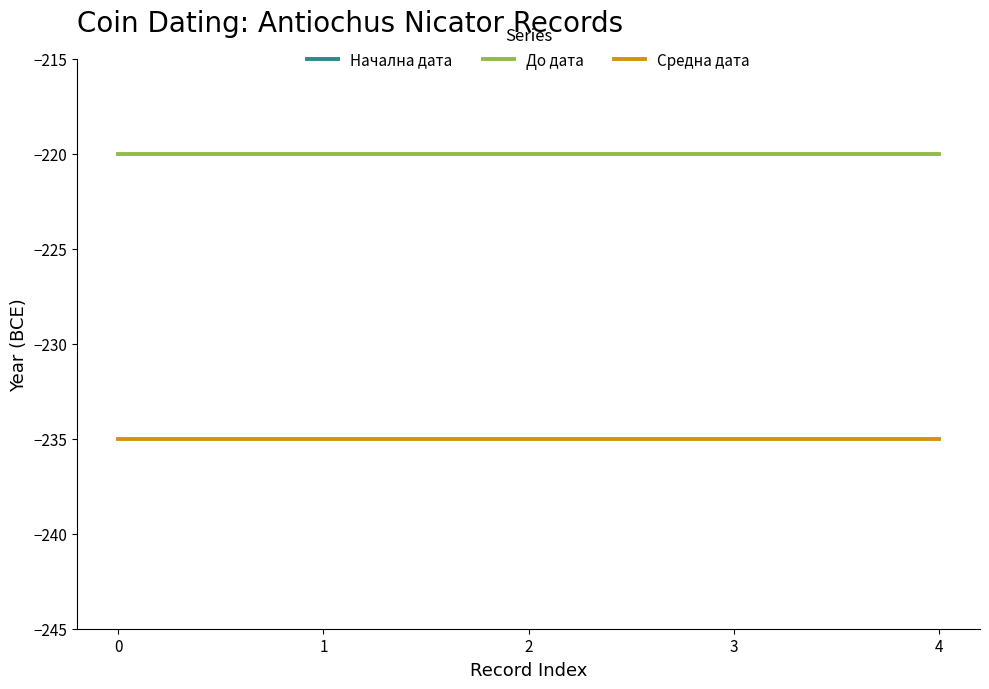

How many lines are shown in the chart?

2